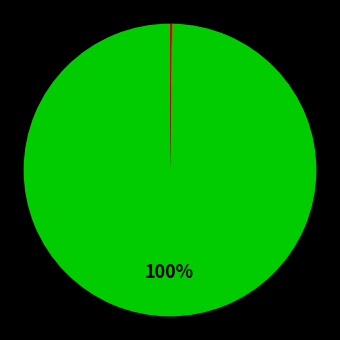

Is there a majority slice in this chart?

Yes